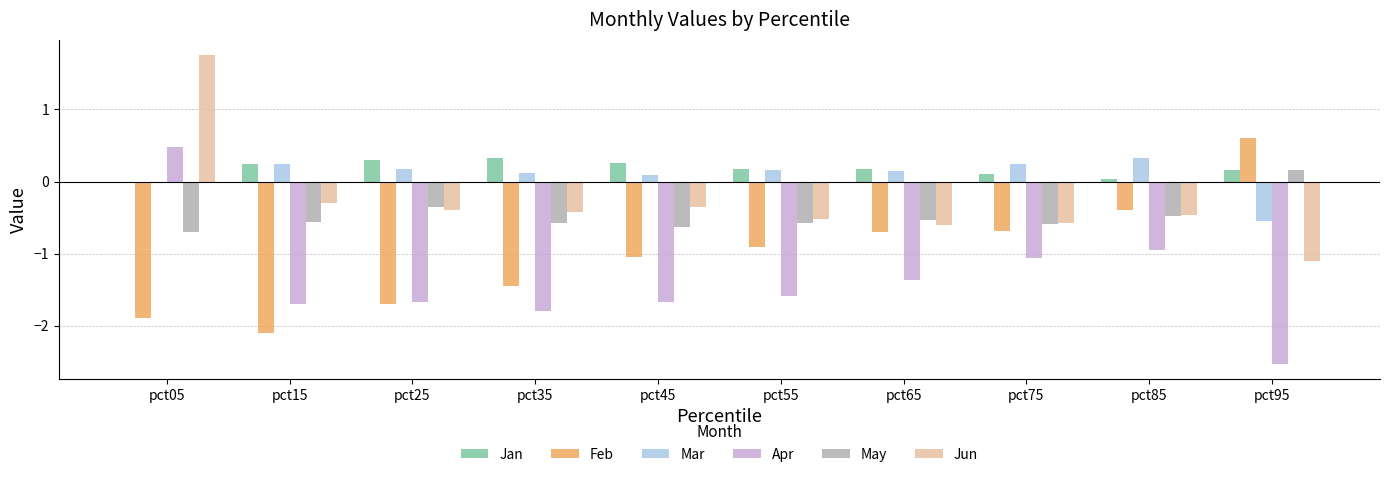

Read the May value at pct55.

-0.6